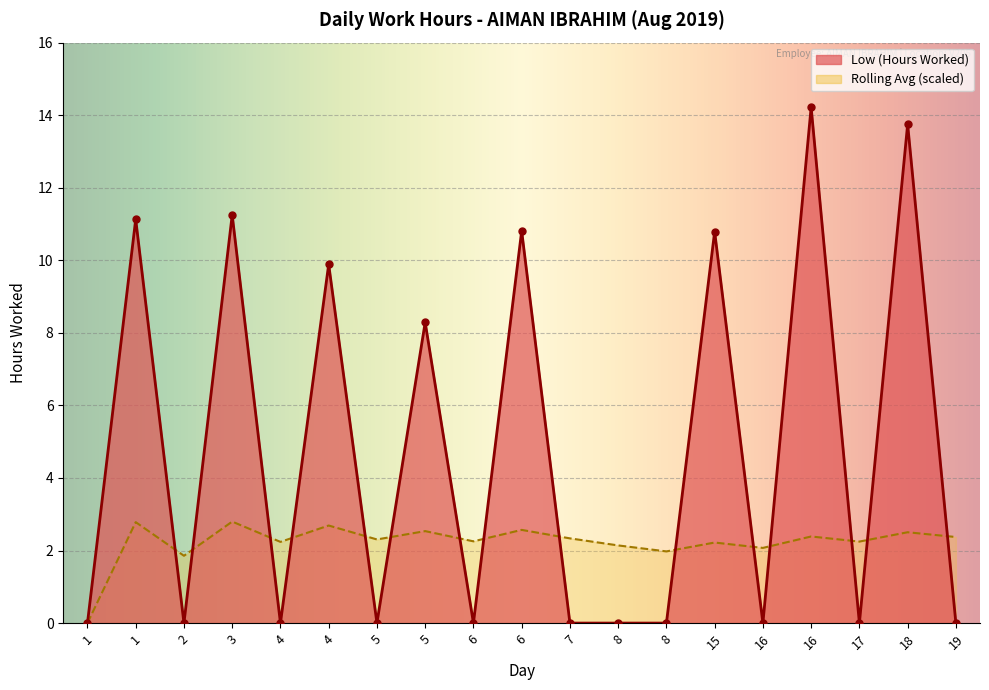

Between 16 and 8, which is larger?

16